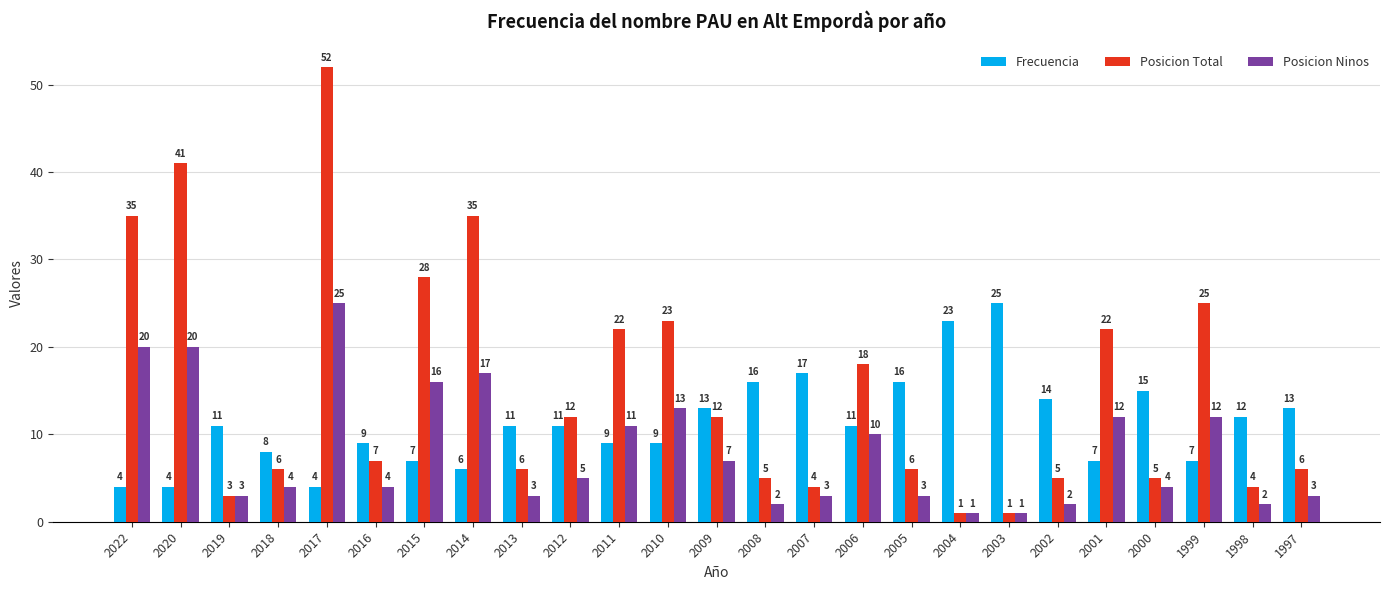

The Frecuencia series shows 10 at 2015. True or false?

False